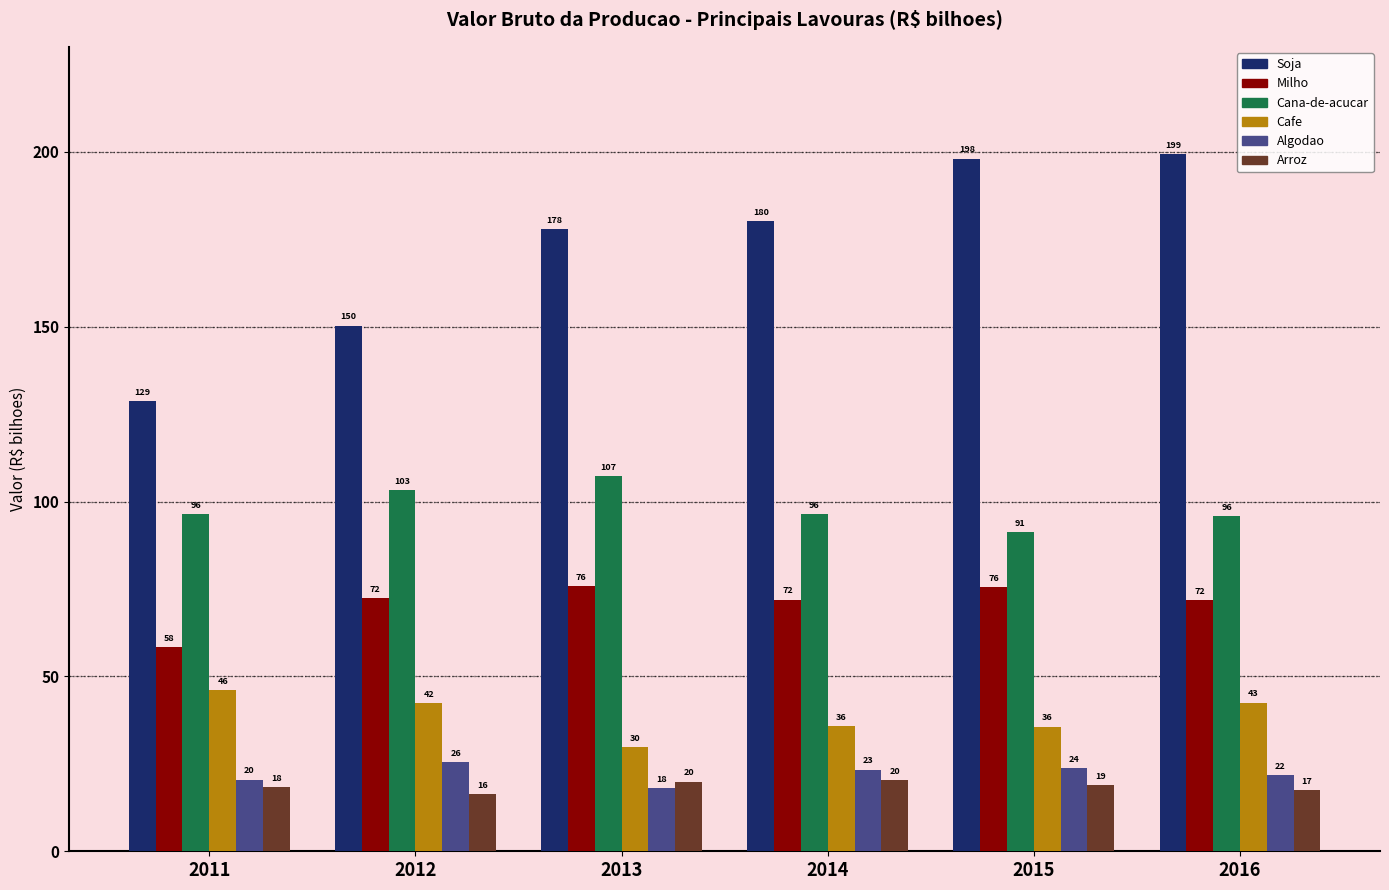

Are the bars horizontal?

No